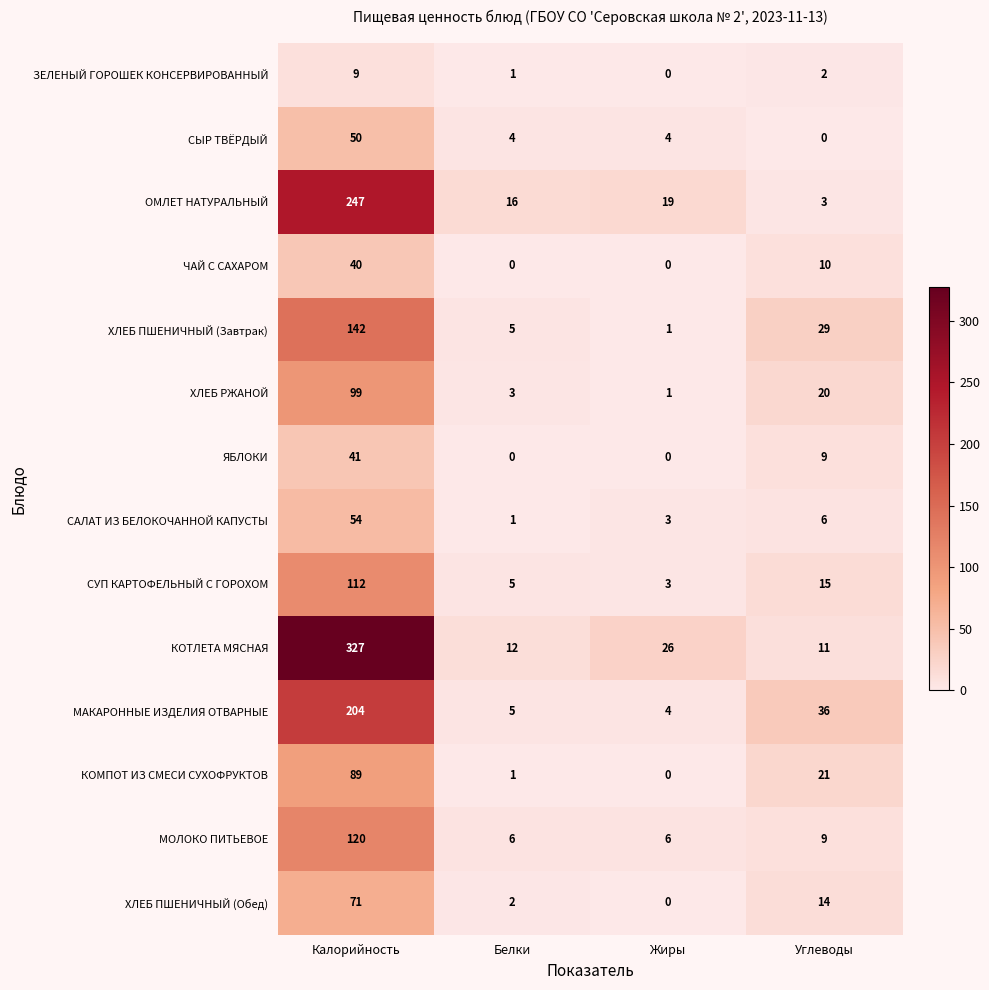

Count the number of data series in this chart.

14